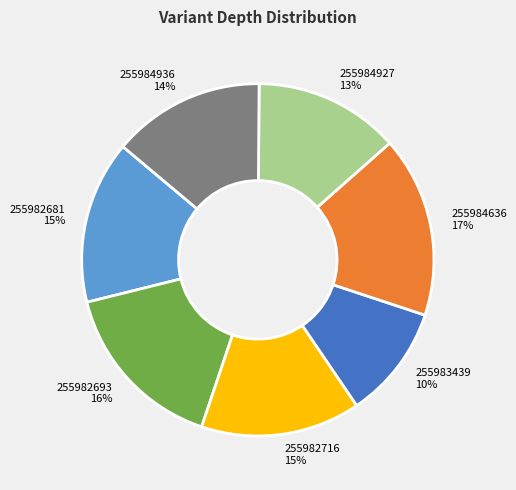

To the nearest percent, what is the combined percentage of 255982693 and 255984636?

33%